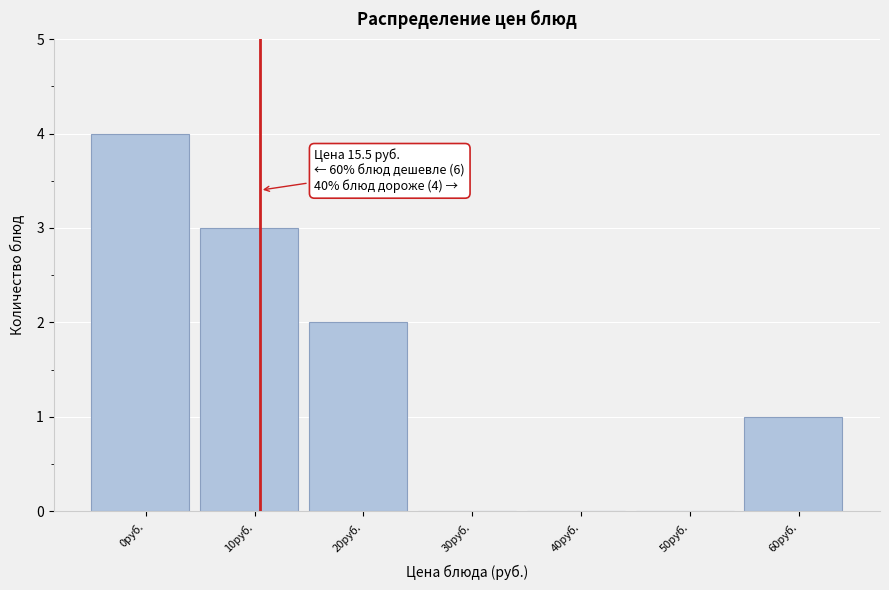

Reading left to right, list all the values displayed in this chart.

0руб.=4	10руб.=3	20руб.=2	30руб.=0	40руб.=0	50руб.=0	60руб.=1